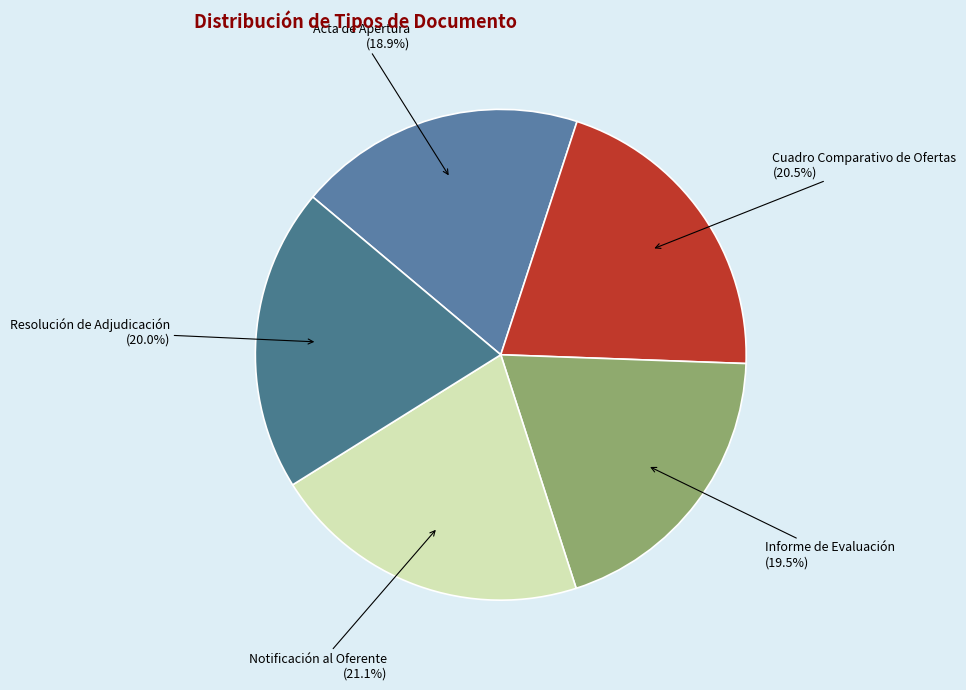

How much of the chart is everything except Cuadro Comparativo de Ofertas?

79.5%